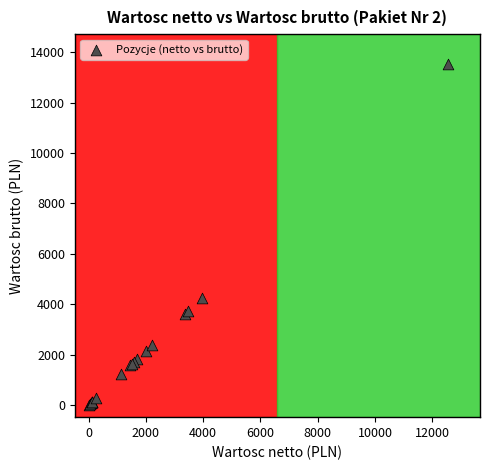

What Y value in the scatter plot is closest to 6780?

4262.0